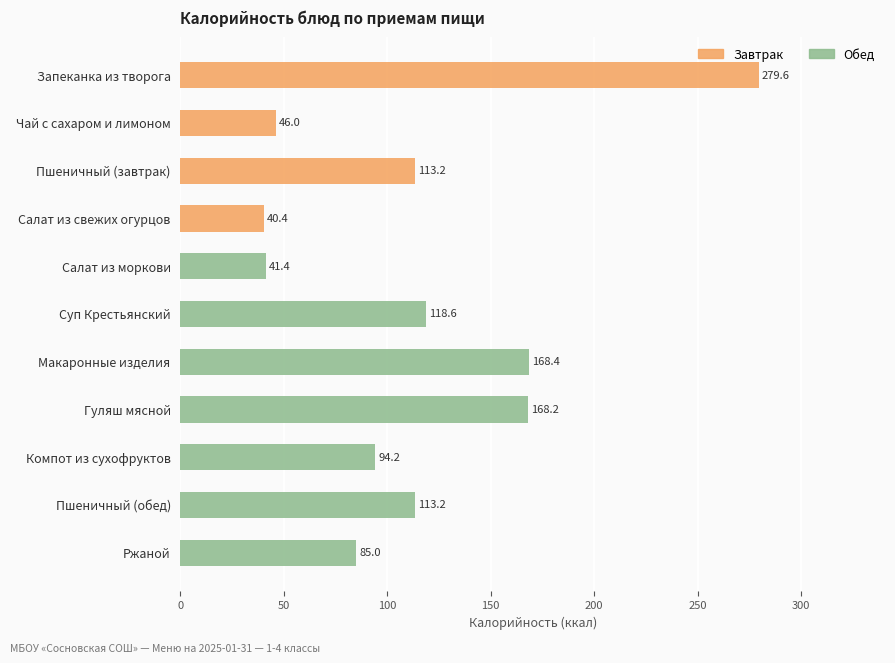

At how many categories does at least one series exceed 225?

1